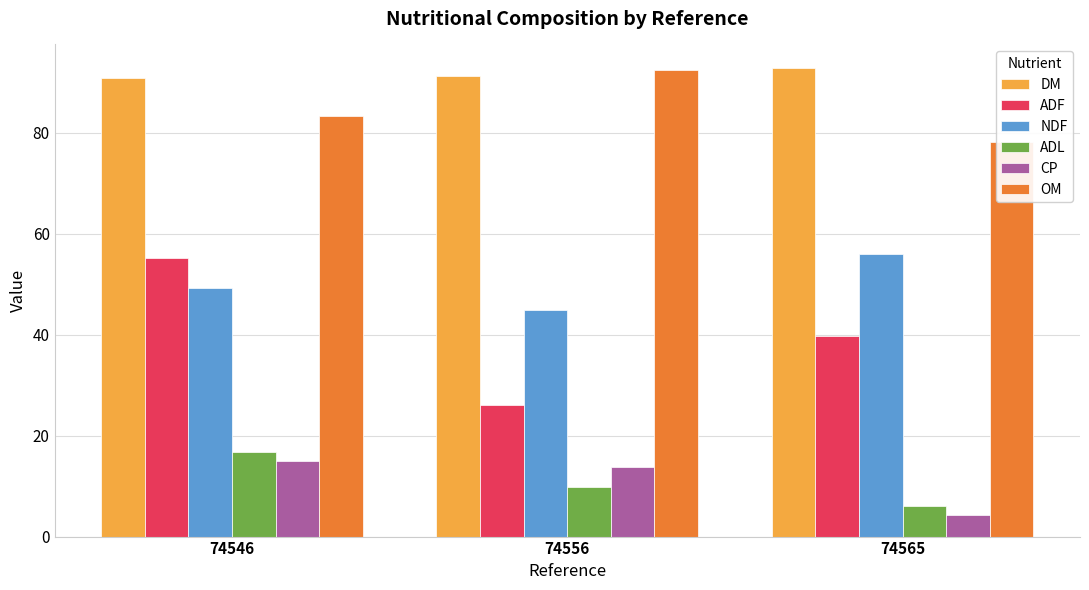

What is the value of the CP bar at the 3rd from the left?

4.2